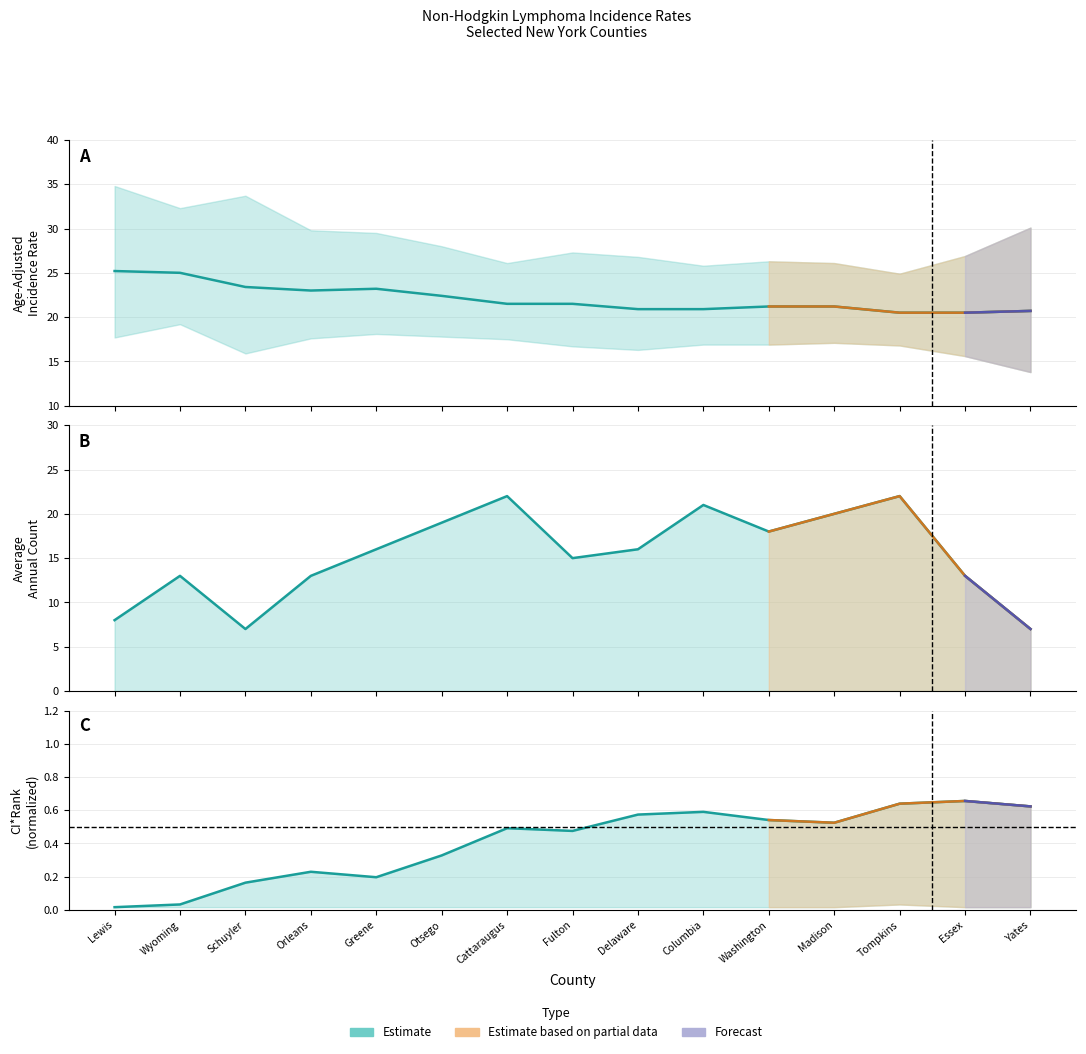

What is the label of the 8th point from the right?

Fulton